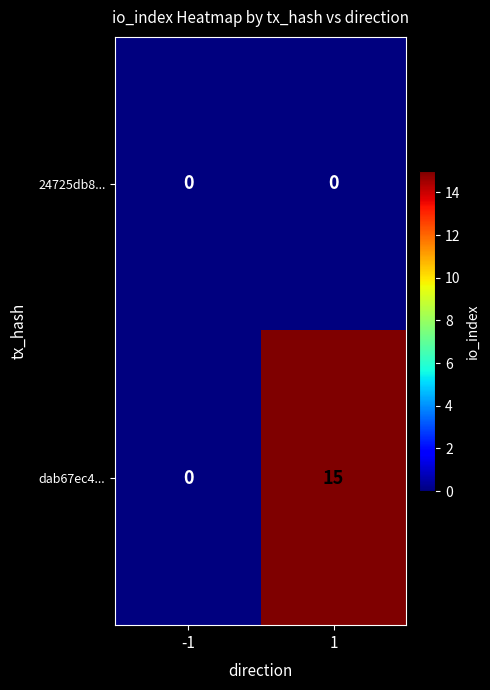

True or false: 24725db8... has a value of 0 at 1.

True